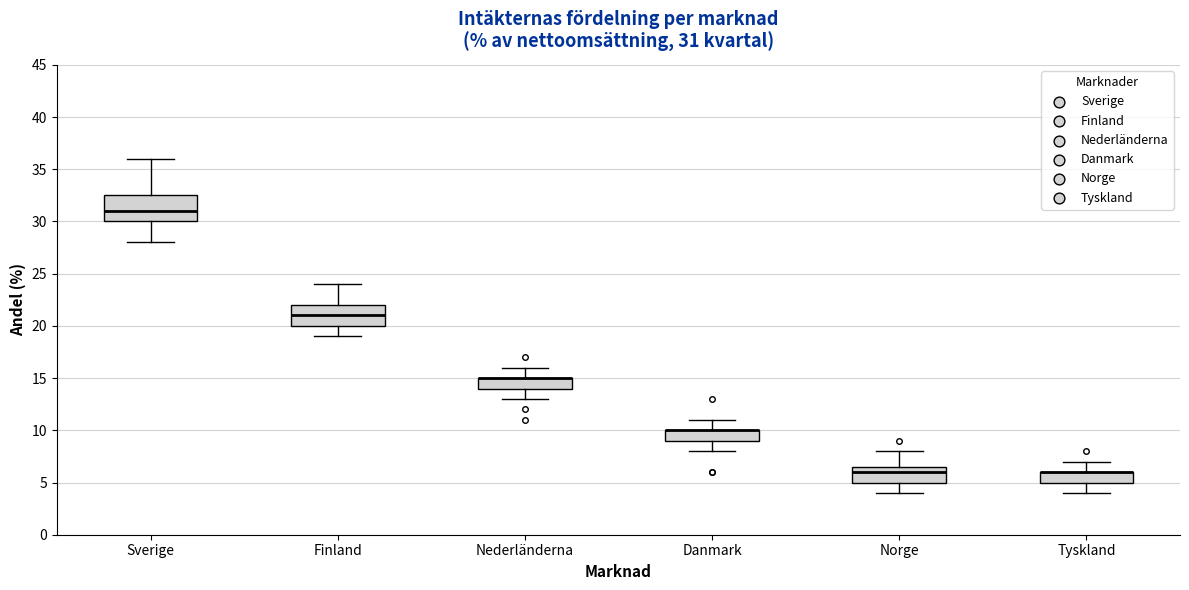

Comparing the boxes themselves (not the whiskers), which one is the tallest?

Sverige